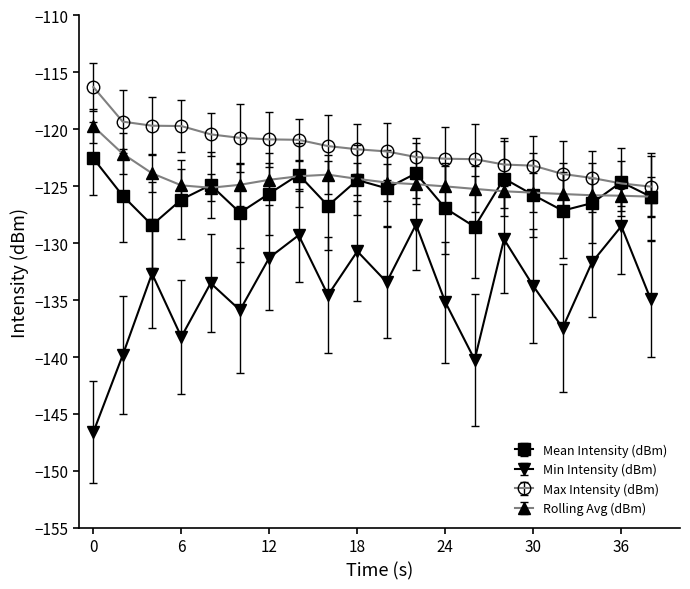

True or false: Min Intensity (dBm) and Mean Intensity (dBm) cross at least once.

False